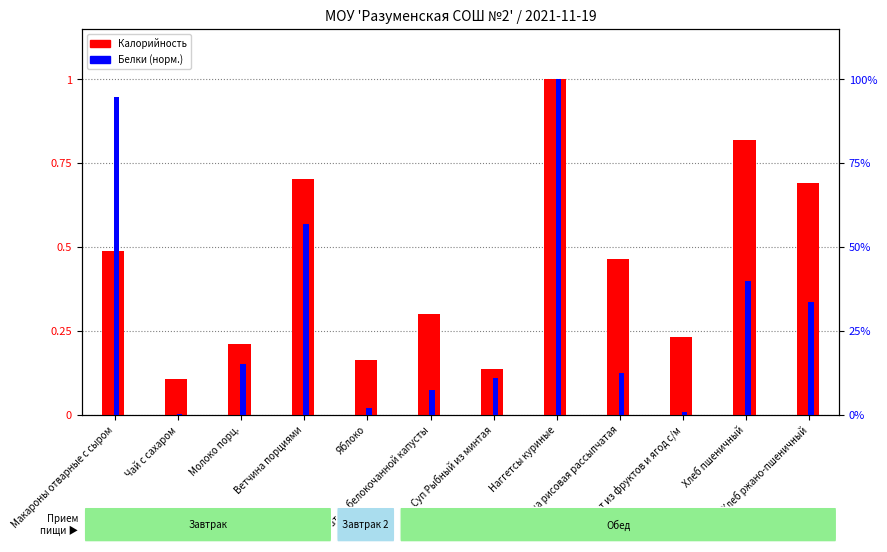

What is the label of the 1st bar from the right?

Хлеб ржано-пшеничный